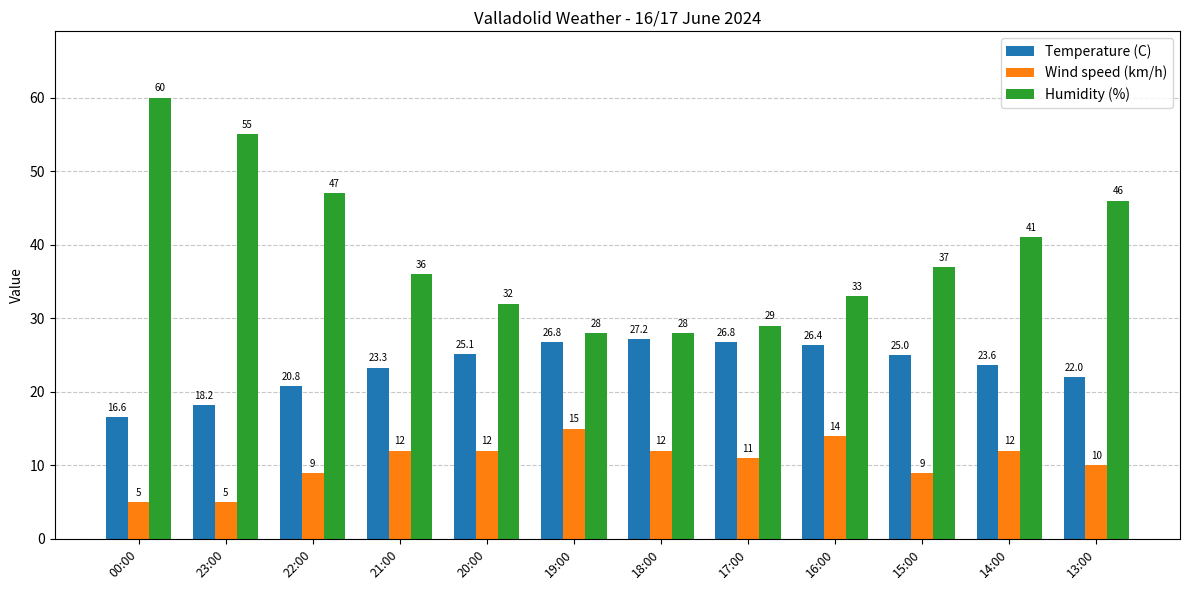

What is the spread (max minus min) of values at 20:00?

20.0